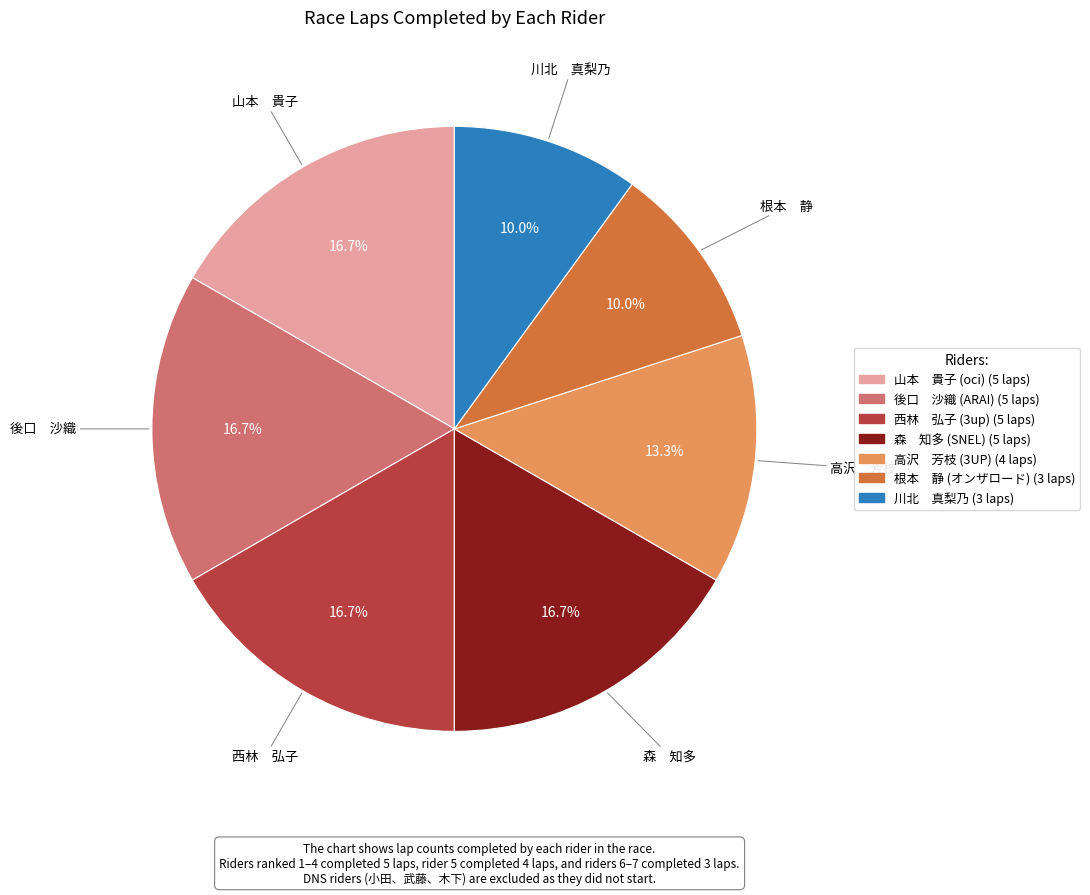

Is the sum of 高沢 芳枝 and 後口 沙織 greater than half?

No